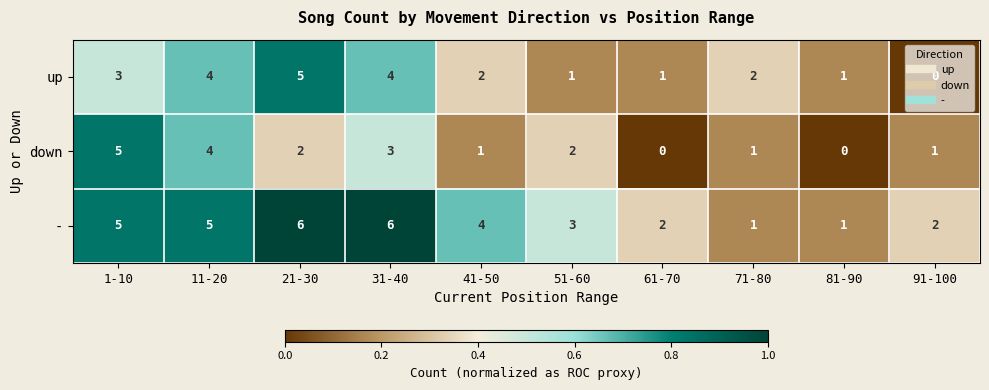

What is the difference between the maximum and minimum values in the - series?

5